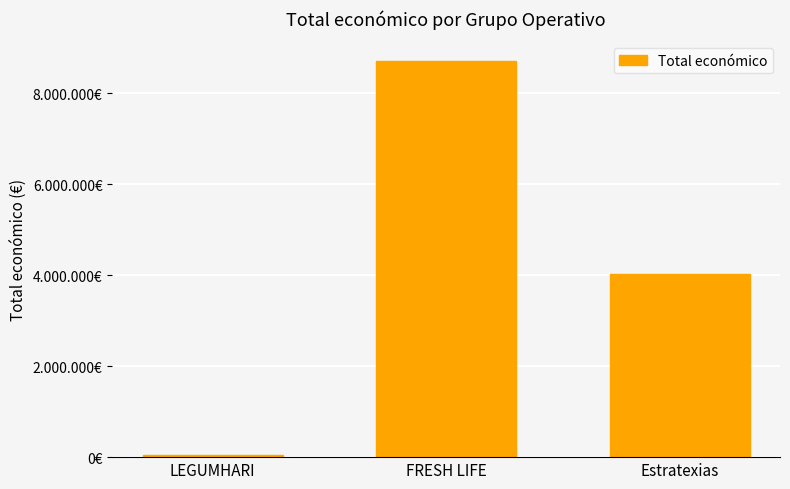

What is the change in value from LEGUMHARI to FRESH LIFE?

+8644186